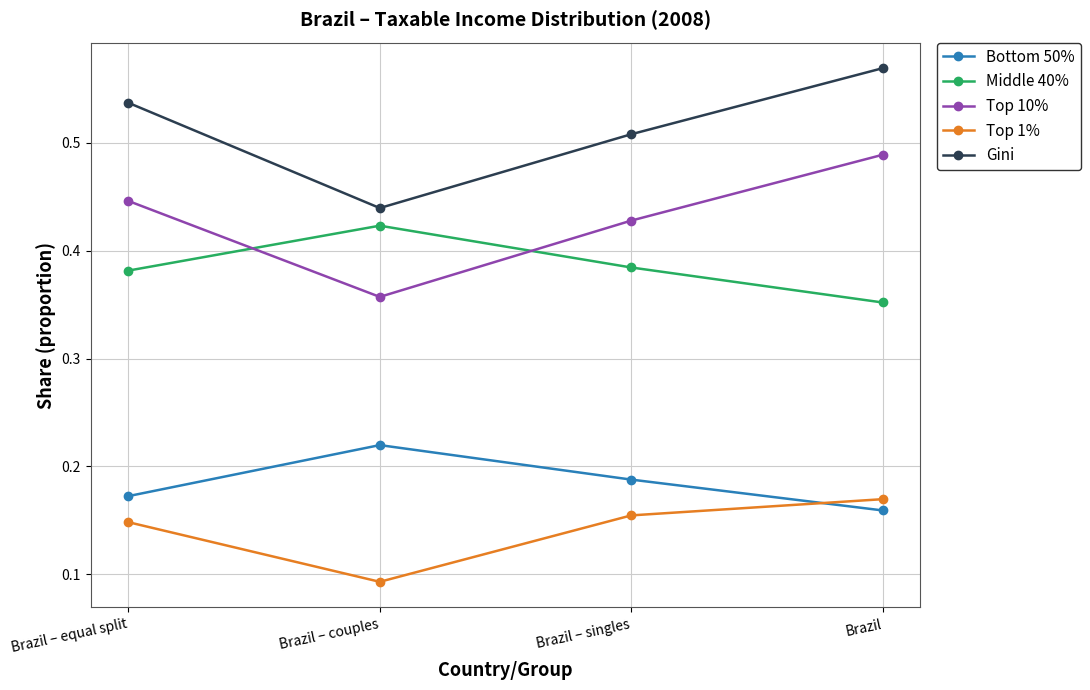

List the series in order of their peak value, highest first.

Gini, Top 10%, Middle 40%, Bottom 50%, Top 1%